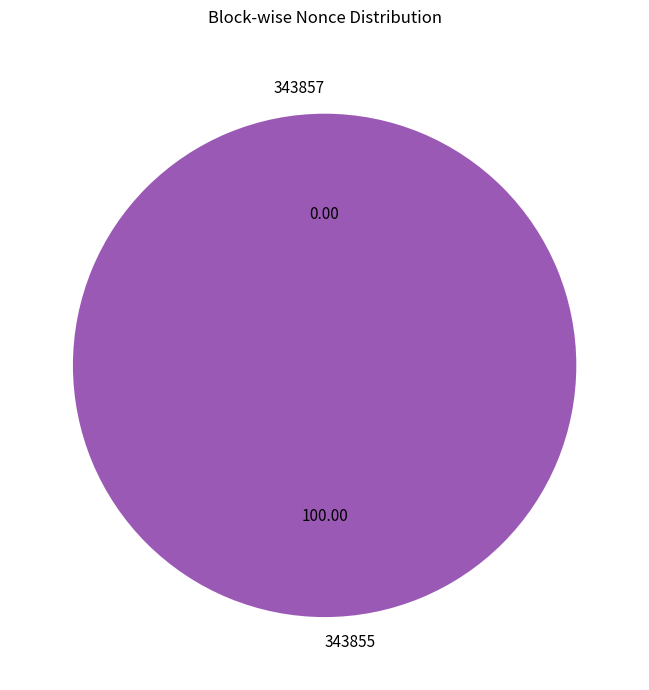

Between 343855 and 343857, which is larger?

343855